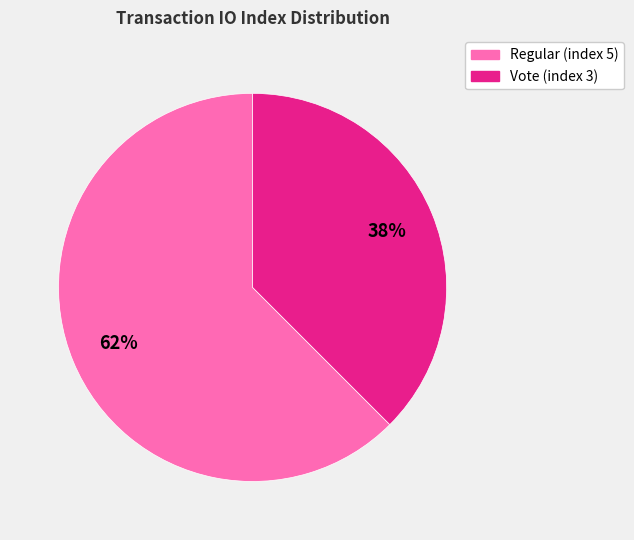

Between Regular (index 5) and Vote (index 3), which is larger?

Regular (index 5)